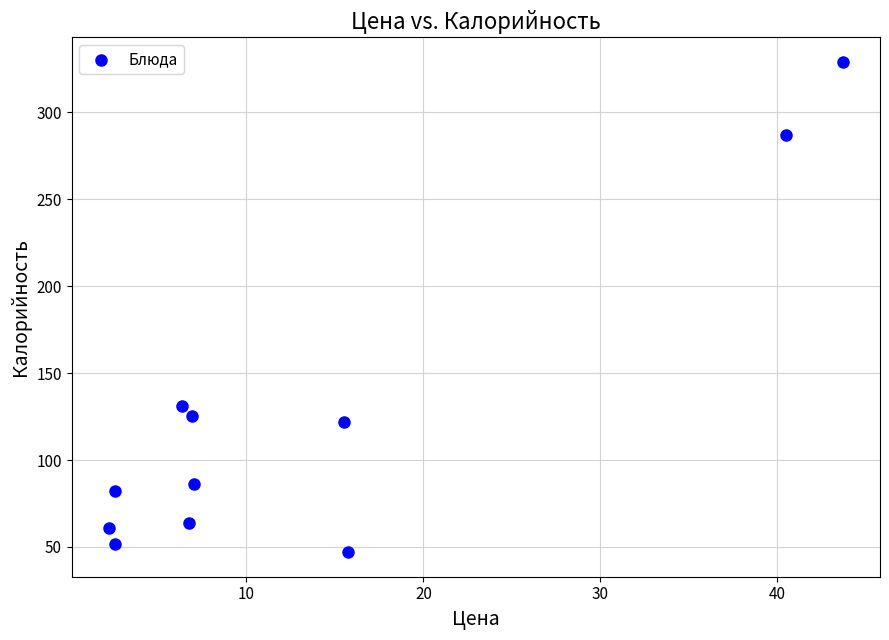

What Y value in the scatter plot is closest to 188?

131.0